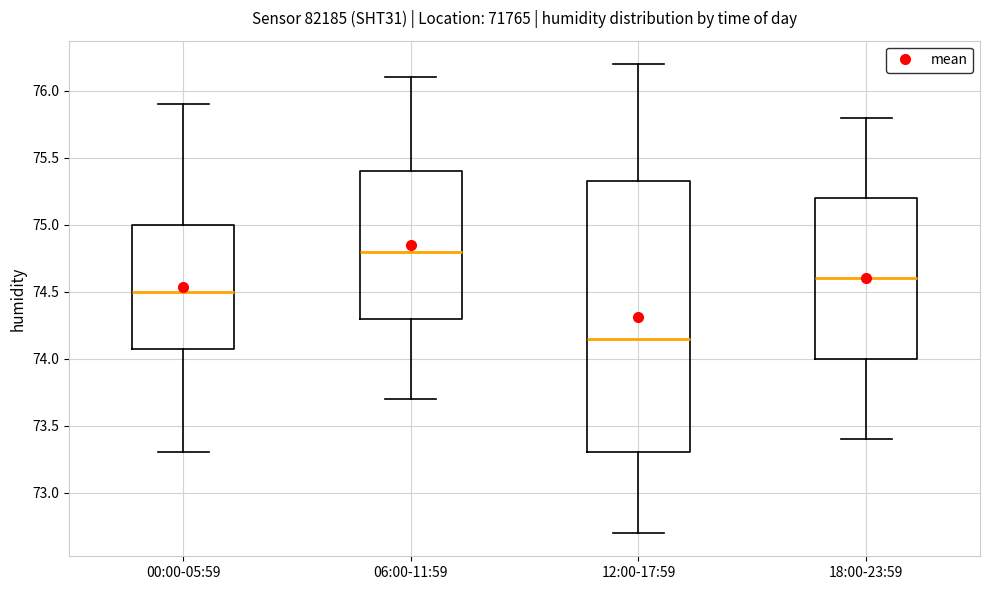

Reading left to right, read every box against the y-axis: the position of its median line, the range the box covers, and the ends of its whiskers. The values are not printed on the chart, so give them approximately, as read against the axis.

00:00-05:59: median 74.50, box 74.10 to 75.00, whiskers 73.30 to 75.90
06:00-11:59: median 74.80, box 74.30 to 75.40, whiskers 73.70 to 76.10
12:00-17:59: median 74.15, box 73.30 to 75.35, whiskers 72.70 to 76.20
18:00-23:59: median 74.60, box 74.00 to 75.20, whiskers 73.40 to 75.80